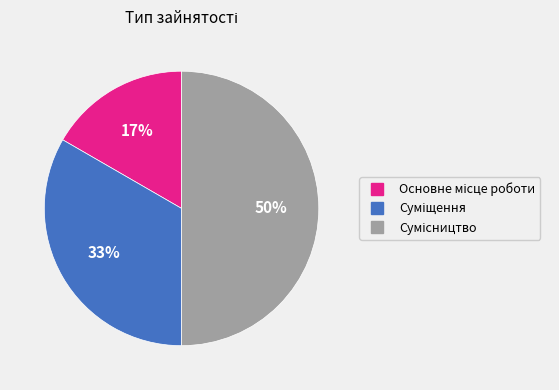

How many segments does this pie chart have?

3